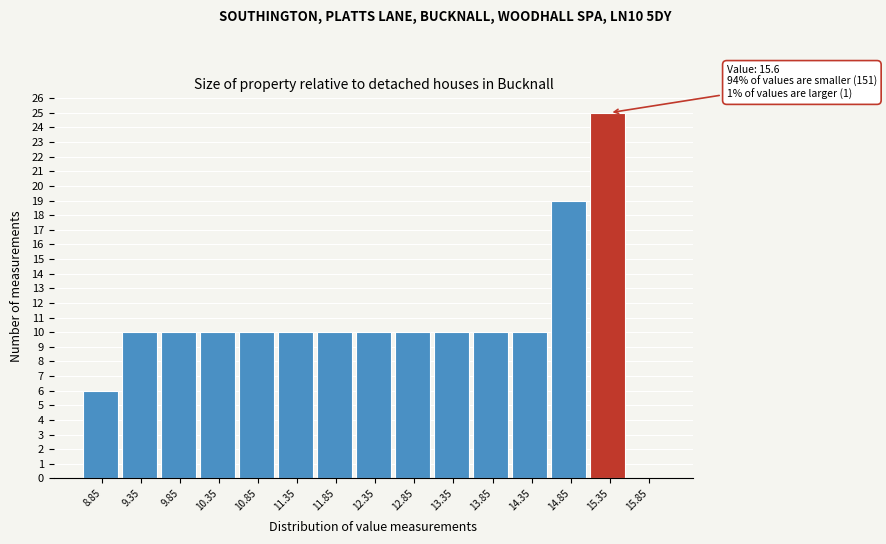

Reading right to left, extract all data points from this chart.

15.85=0	15.35=25	14.85=19	14.35=10	13.85=10	13.35=10	12.85=10	12.35=10	11.85=10	11.35=10	10.85=10	10.35=10	9.85=10	9.35=10	8.85=6